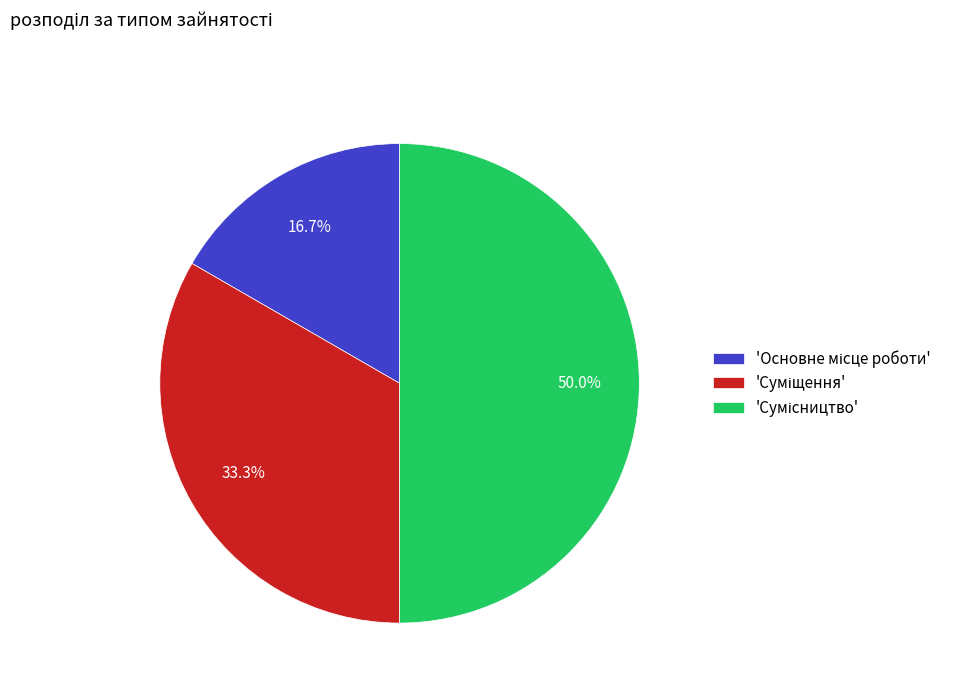

Count the number of slices in the pie.

3